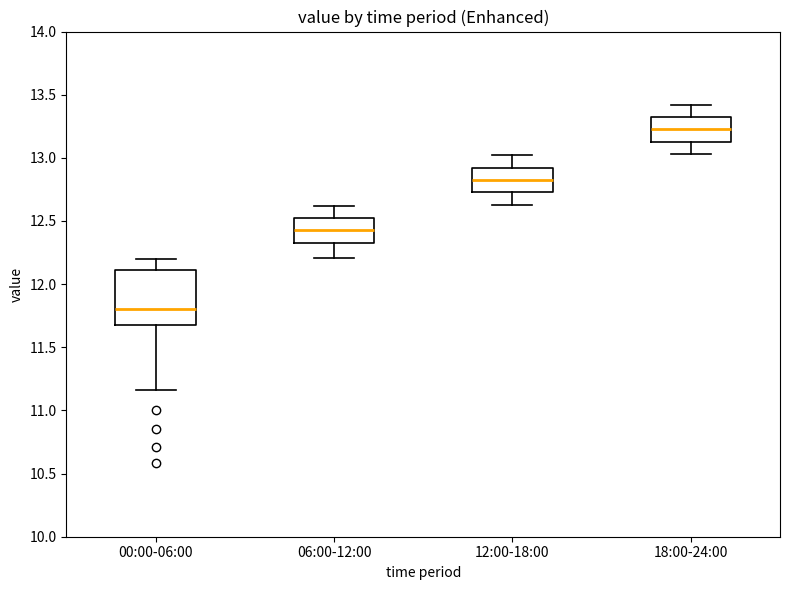

Reading left to right, read every box against the y-axis: the position of its median line, the range the box covers, and the ends of its whiskers. The values are not printed on the chart, so give them approximately, as read against the axis.

00:00-06:00: median 11.80, box 11.70 to 12.10, whiskers 11.15 to 12.20
06:00-12:00: median 12.45, box 12.35 to 12.50, whiskers 12.20 to 12.60
12:00-18:00: median 12.85, box 12.75 to 12.90, whiskers 12.65 to 13.00
18:00-24:00: median 13.25, box 13.15 to 13.30, whiskers 13.05 to 13.40